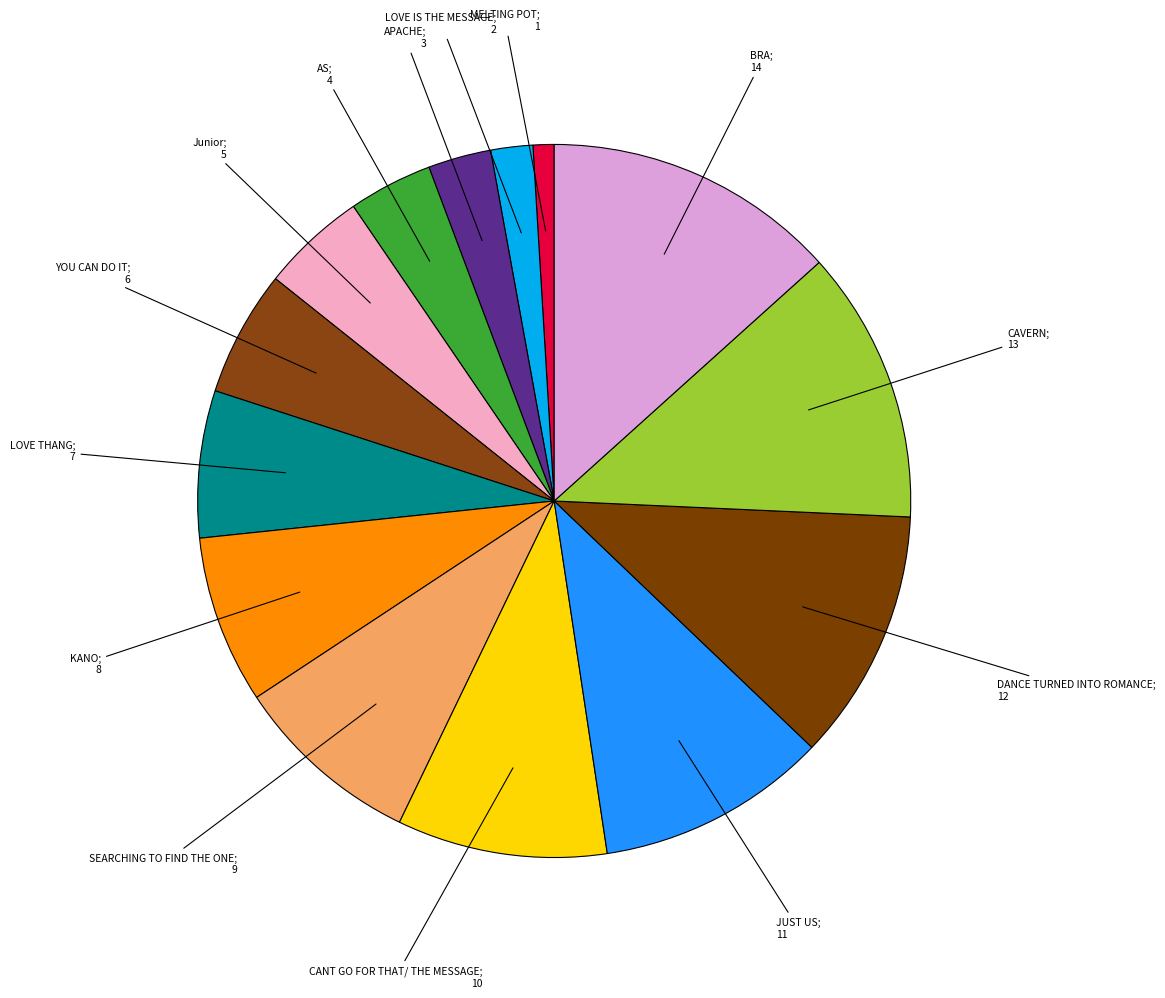

Rank the categories by value from highest to lowest.

BRA, CAVERN, DANCE TURNED INTO ROMANCE, JUST US, CANT GO FOR THAT/ THE MESSAGE, SEARCHING TO FIND THE ONE, KANO, LOVE THANG, YOU CAN DO IT, Junior, AS, APACHE, LOVE IS THE MESSAGE, MELTING POT